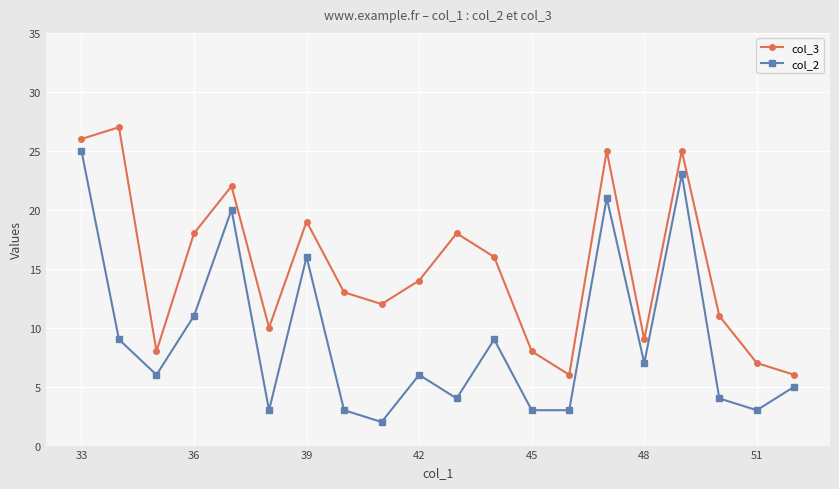

Which series has the largest total across all categories?

col_3